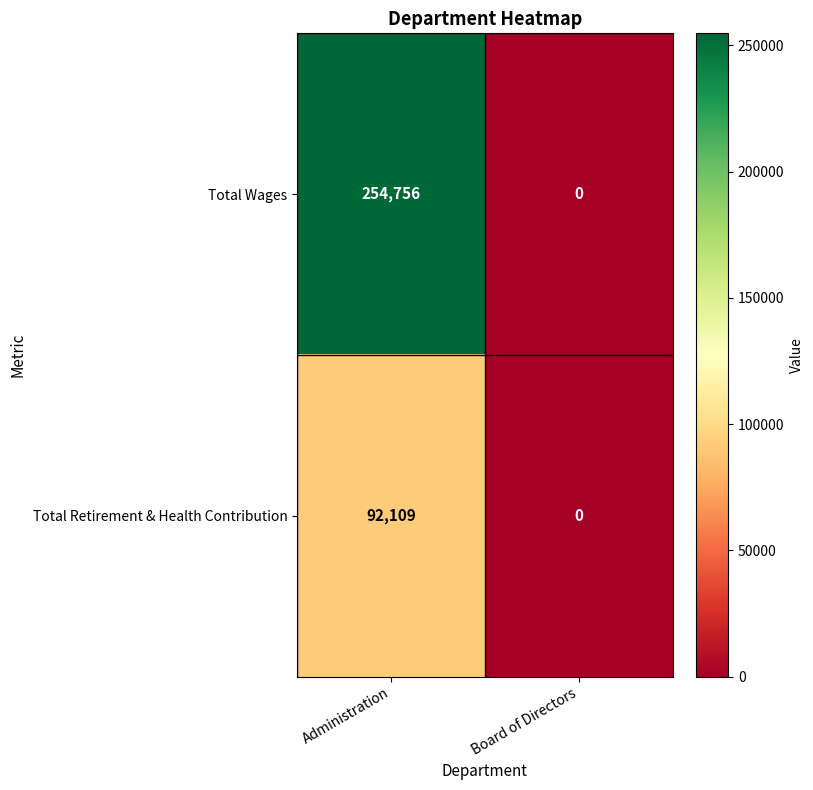

What is the maximum value shown in the chart?

254756